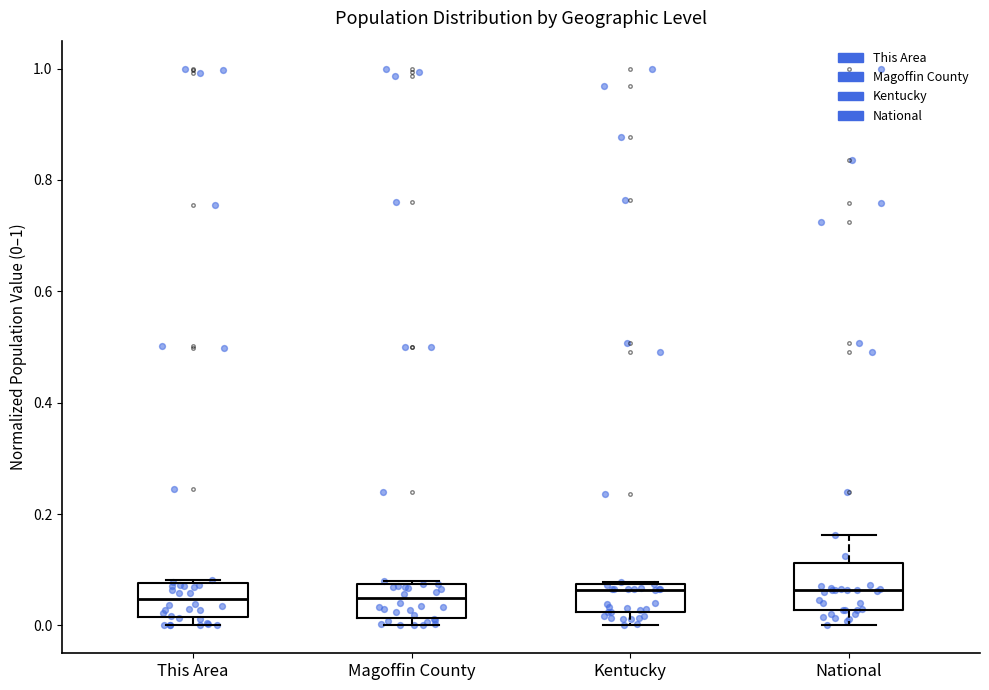

Reading left to right, transcribe this box plot: for each box, give where its median line is, the range the box spans, and where its two whiskers end, as read against the y-axis. The values are not printed on the chart, so give them approximately, as read against the axis.

This Area: median 0.04, box 0.02 to 0.08, whiskers 0.00 to 0.08
Magoffin County: median 0.04, box 0.02 to 0.08, whiskers 0.00 to 0.08
Kentucky: median 0.06, box 0.02 to 0.08, whiskers 0.00 to 0.08
National: median 0.06, box 0.02 to 0.12, whiskers 0.00 to 0.16